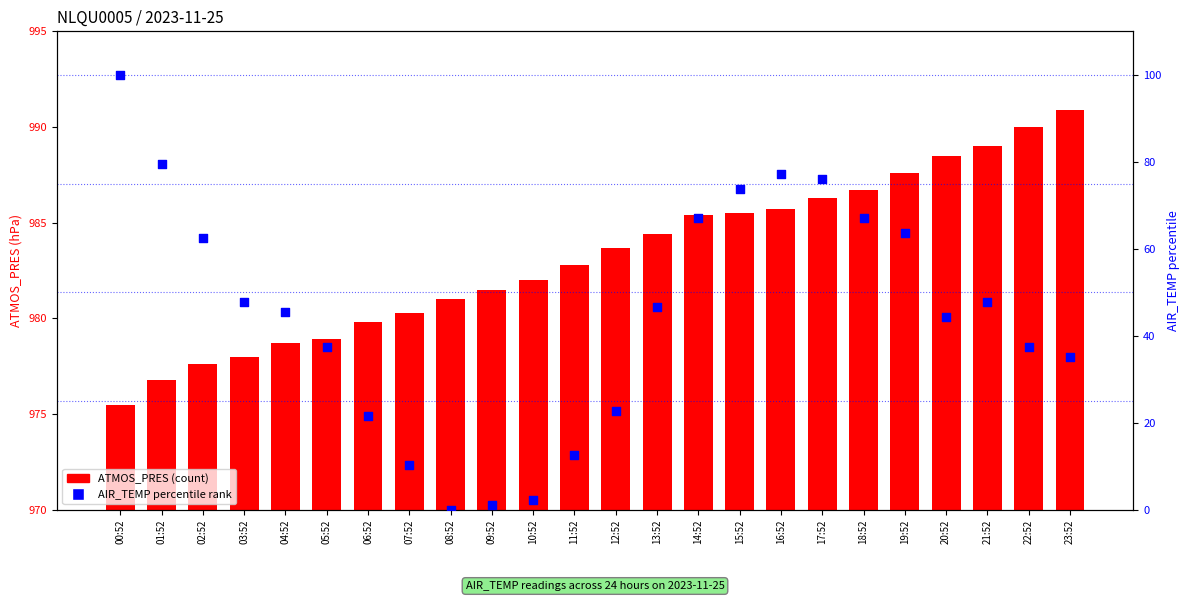

Which series contains the highest Y value?

ATMOS_PRES